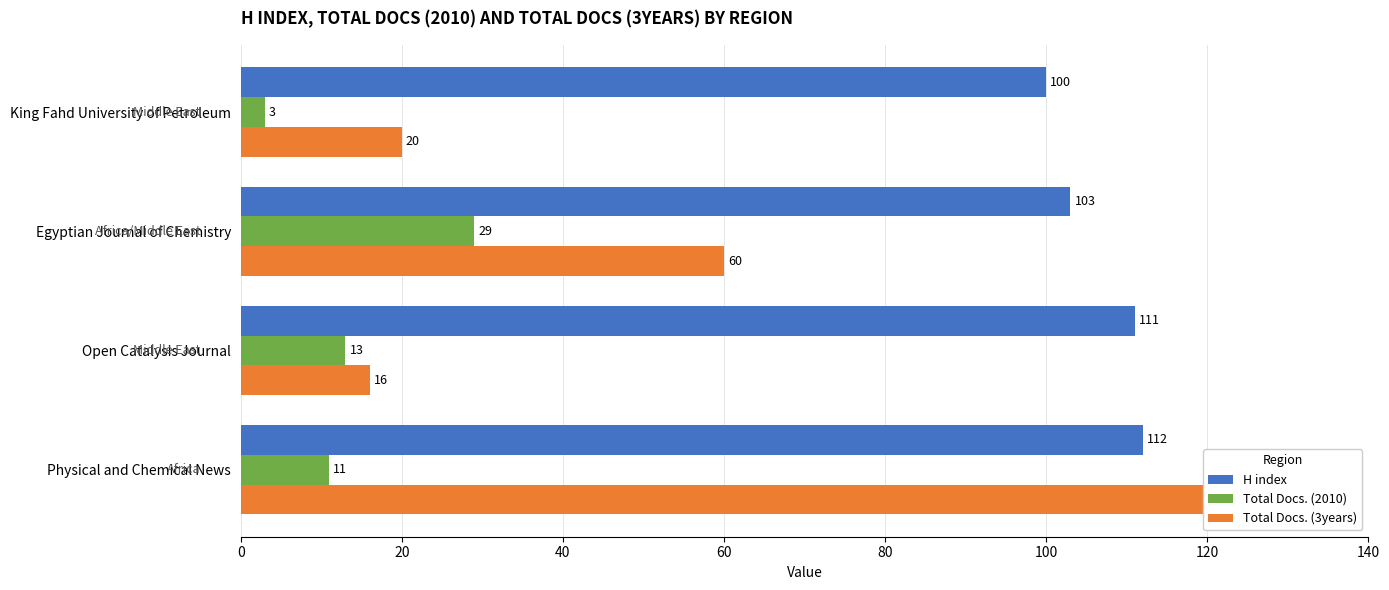

What is the average value of the H index series?

106